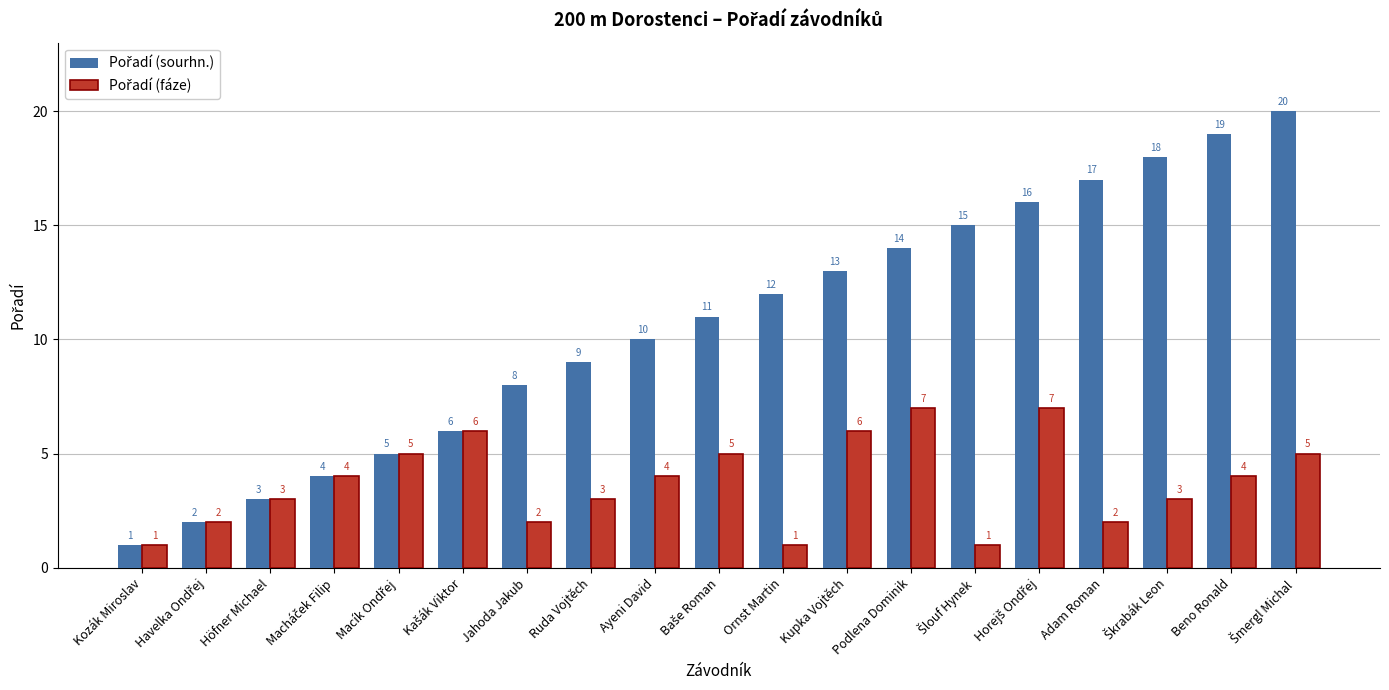

What is the total value across all series at Ayeni David?

14